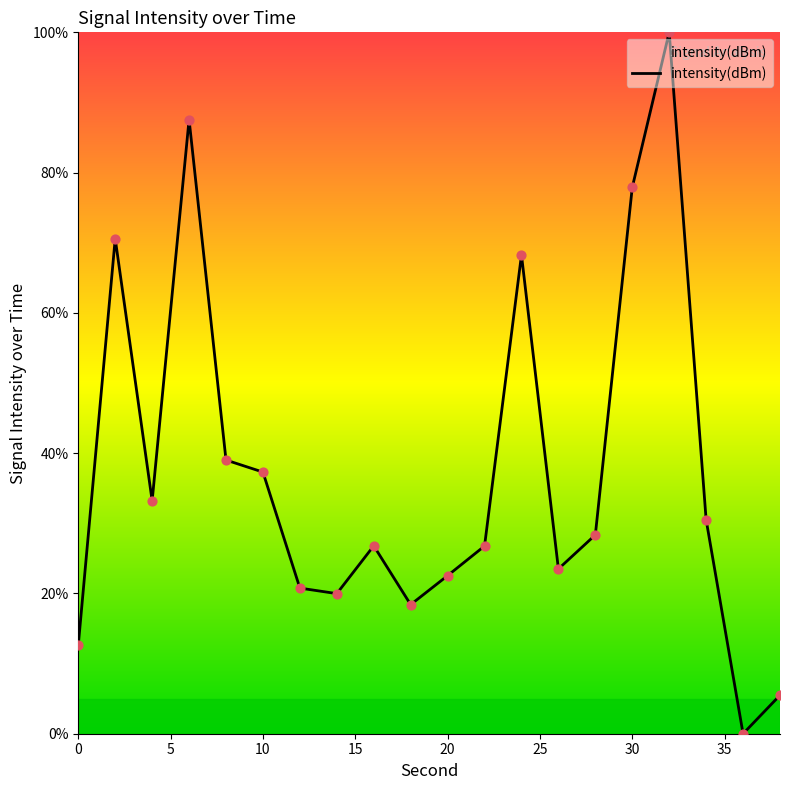

What is the difference between the maximum and minimum values?

100.0